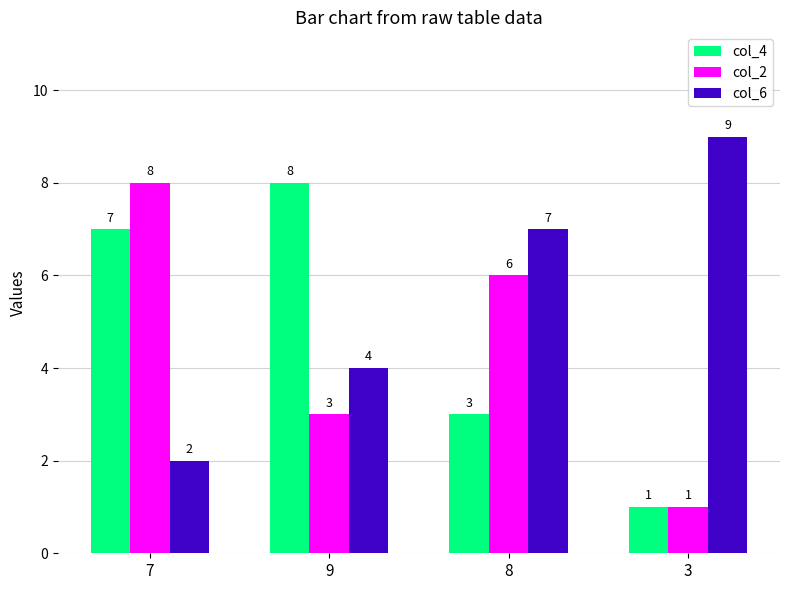

The col_2 series shows 1 at 3. True or false?

True